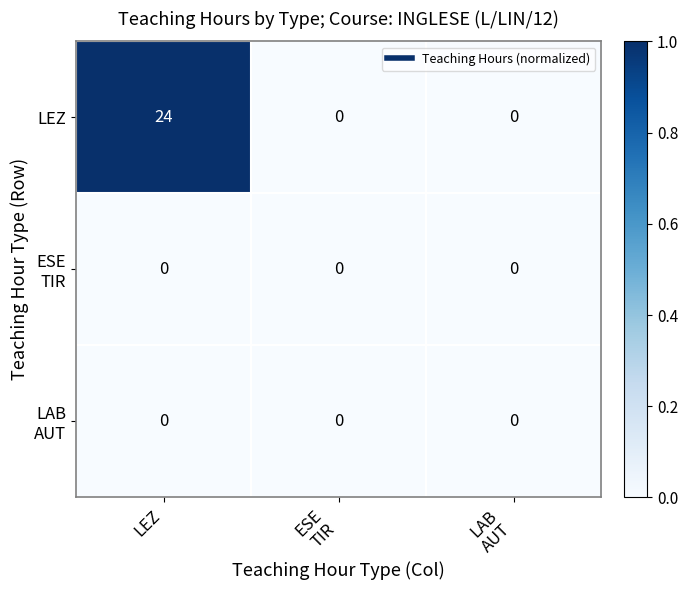

What is the spread (max minus min) of values at LEZ?

24